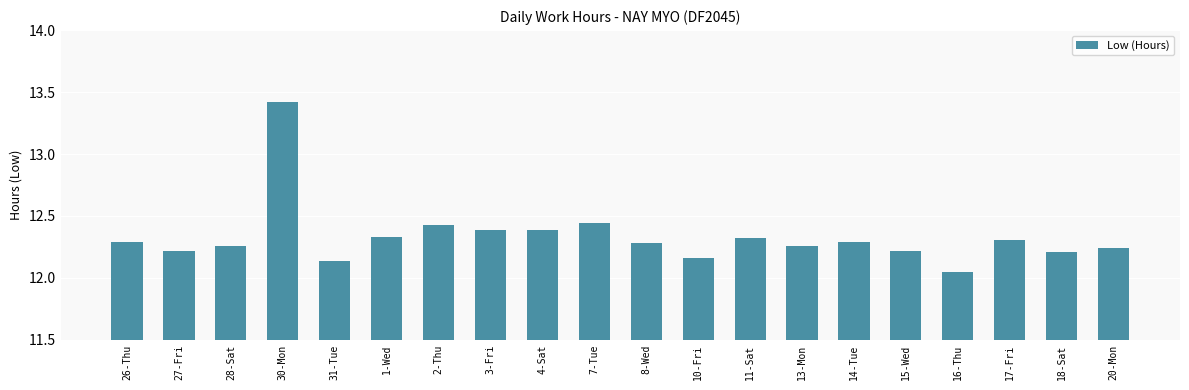

What is the change in value from 28-Sat to 7-Tue?

+0.2